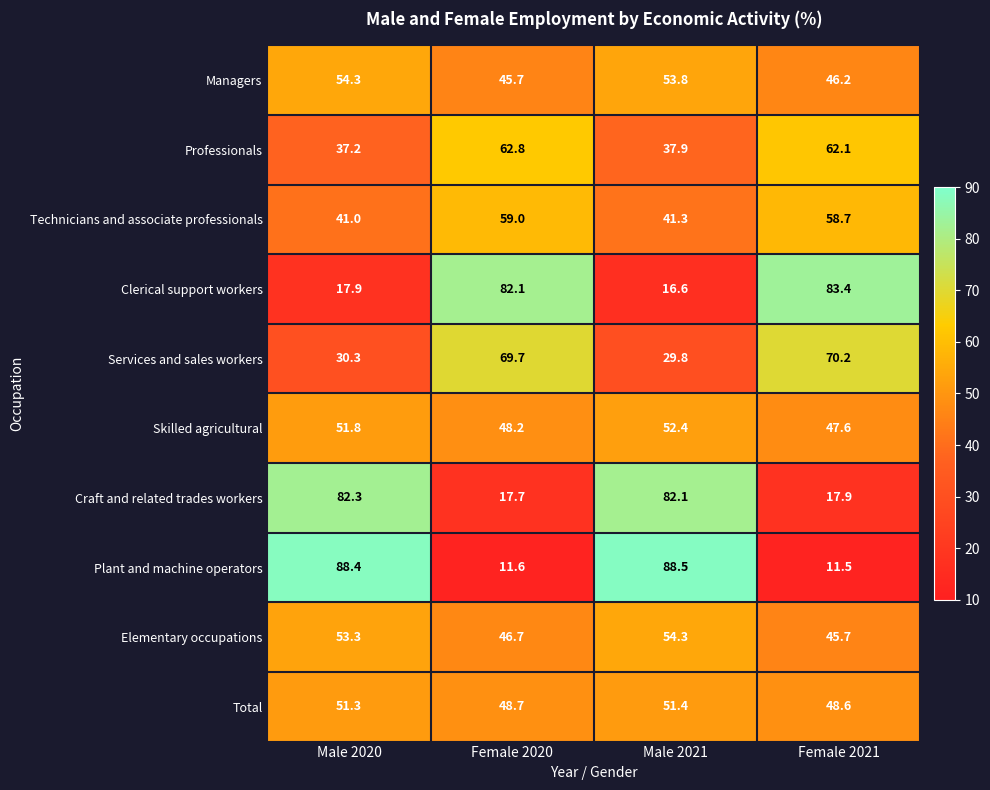

Which series has the largest range (max minus min)?

Plant and machine operators